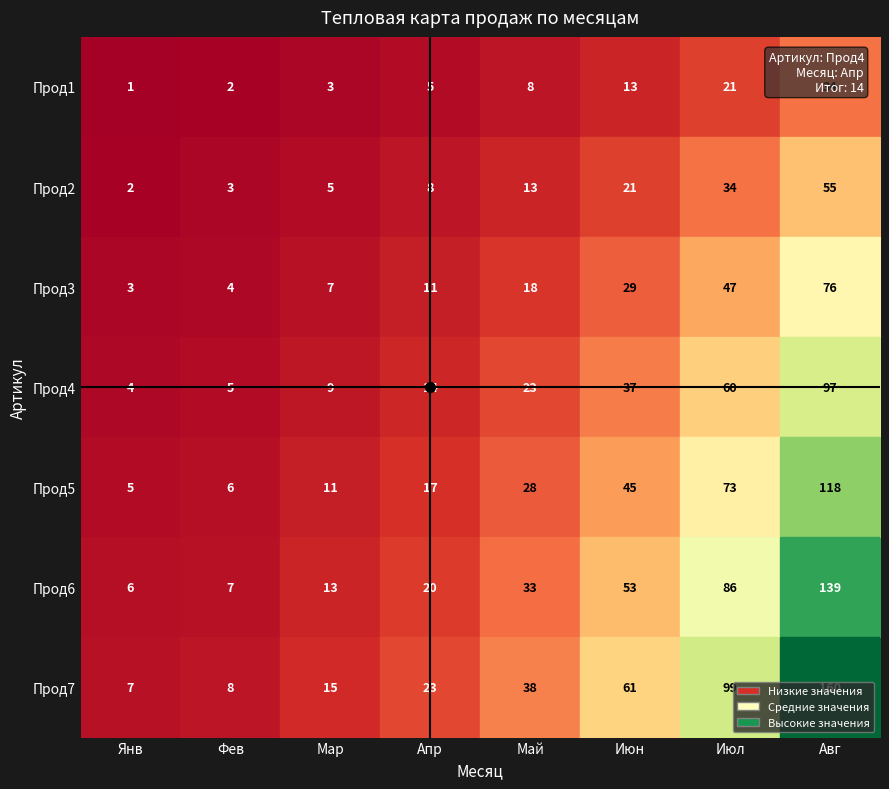

What is the total value across all series at Мар?

63